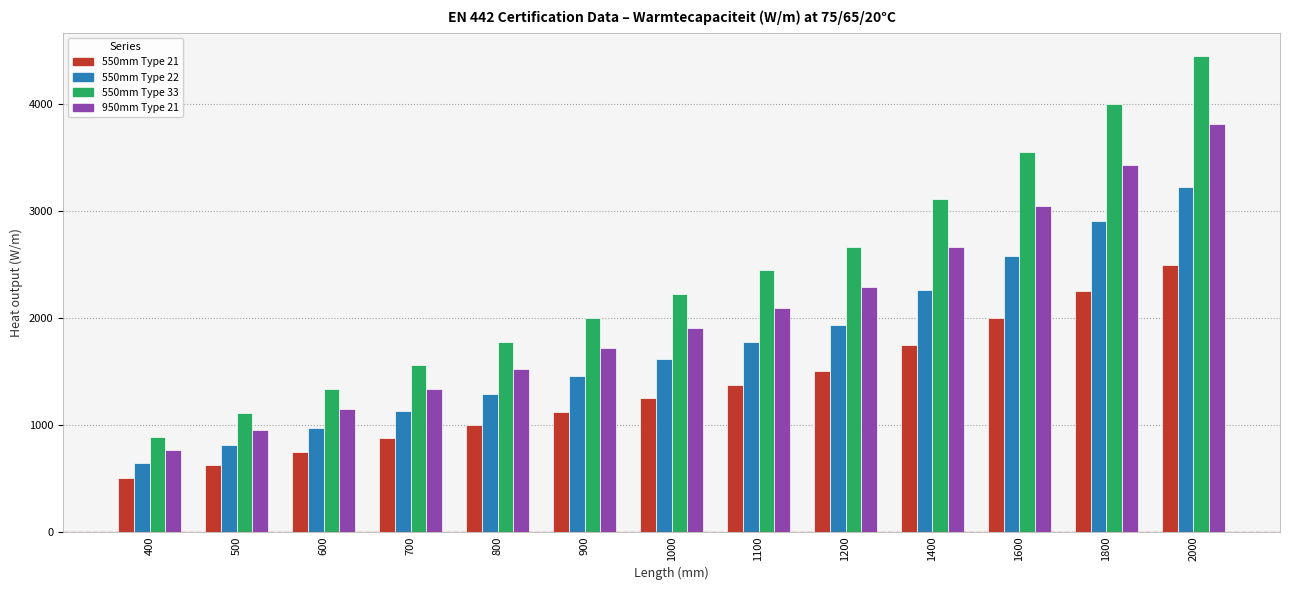

True or false: 950mm Type 21 has a value of 1715 at 900.

True